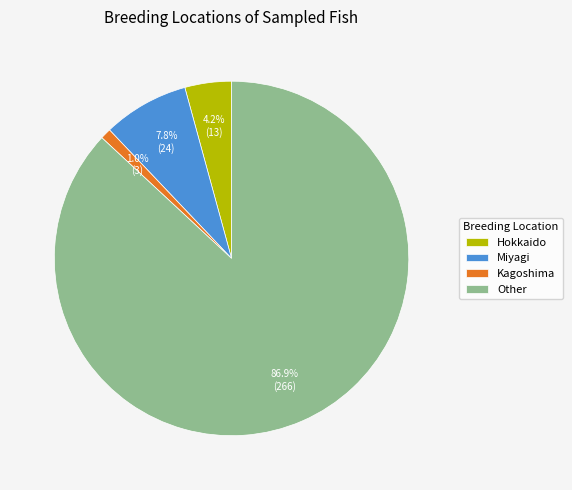

How many slices are in this pie chart?

4